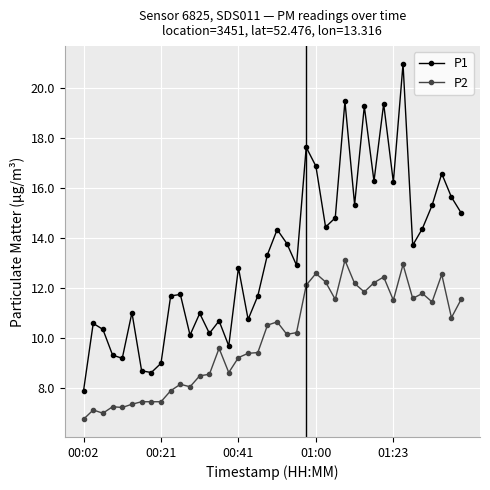

How many interior local peaks does the P1 series have?

13